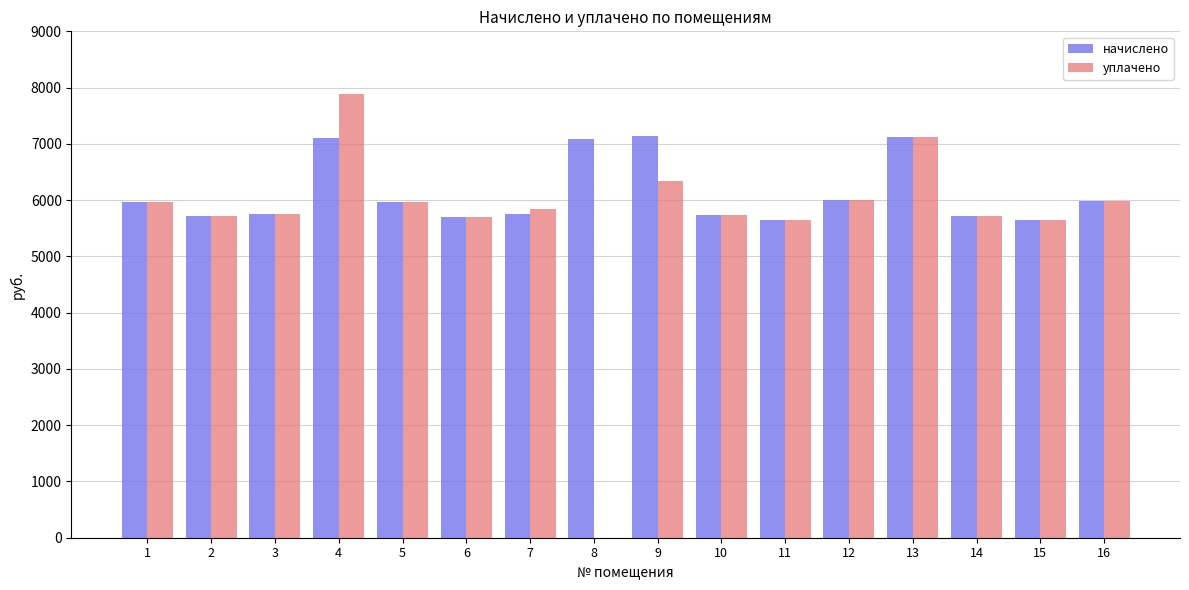

How many groups of bars are there?

16